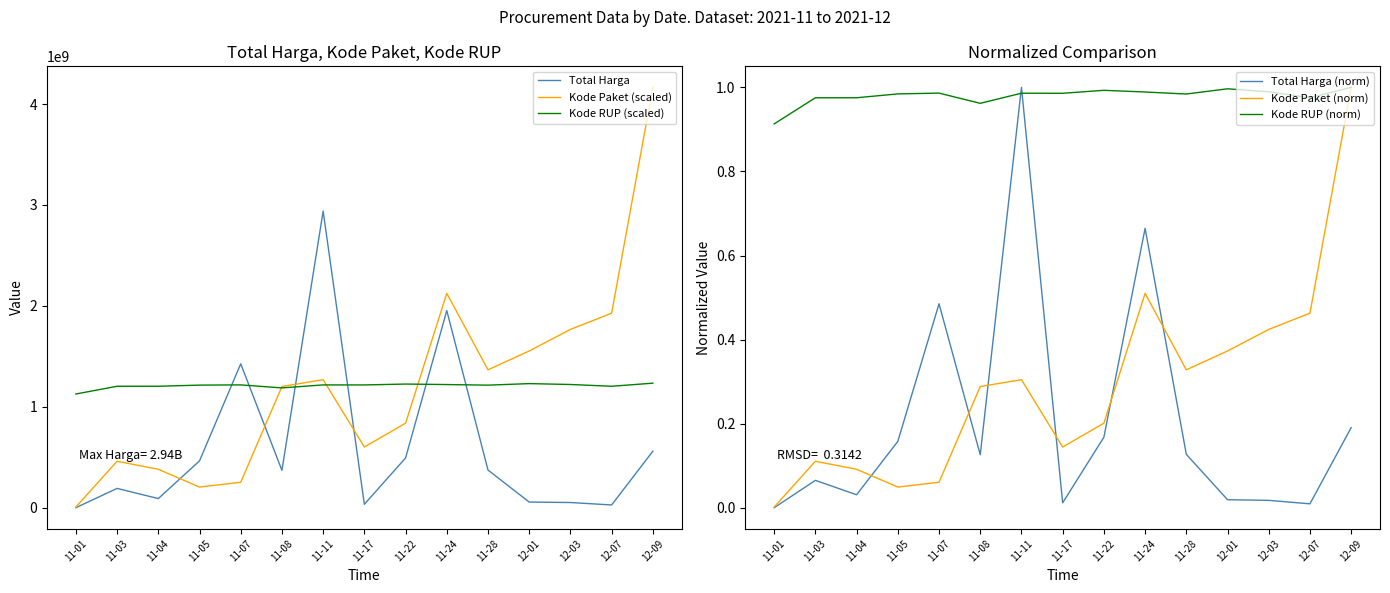

Between 11-07 and 12-07, which is larger?

11-07